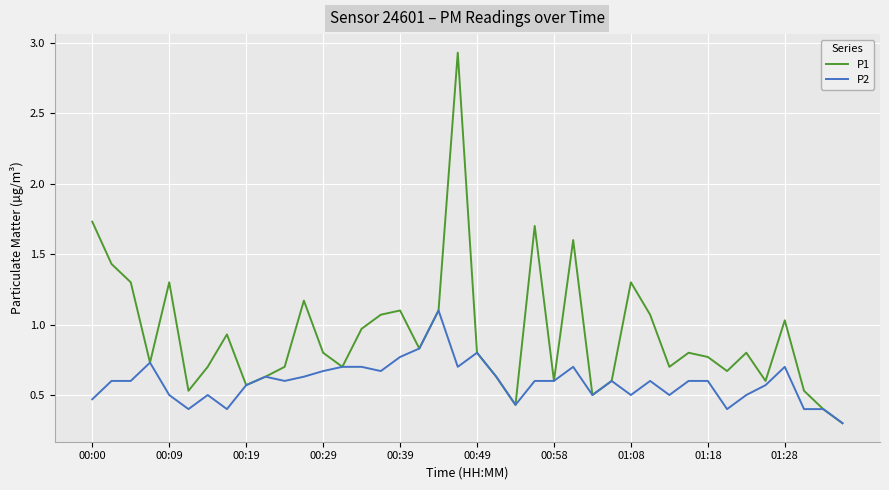

List the series in order of their overall mean, lowest first.

P2, P1